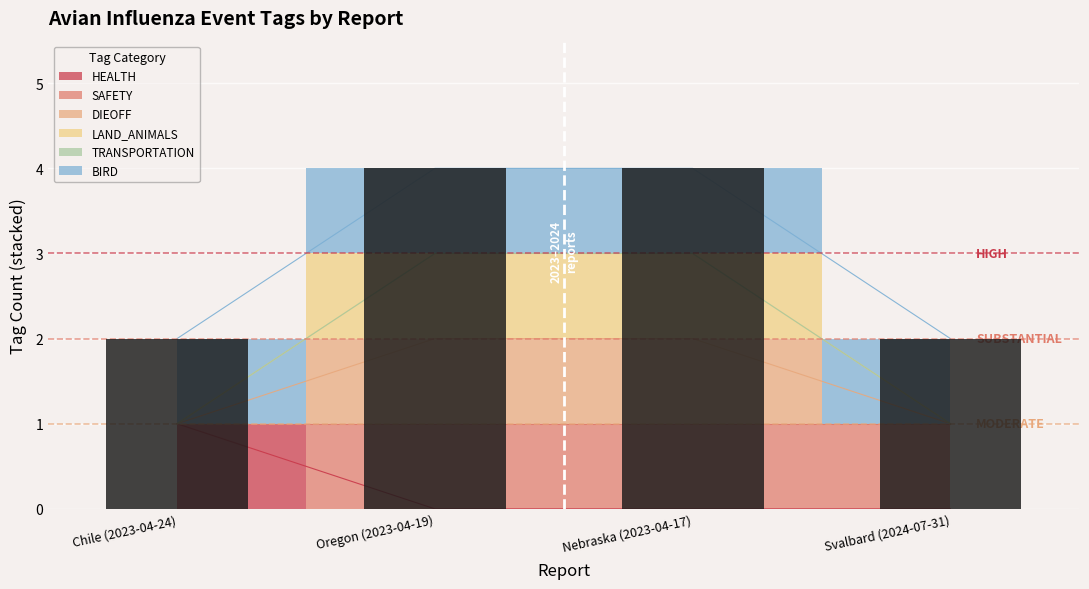

List the labels in order of DIEOFF value, largest first.

Oregon (2023-04-19), Nebraska (2023-04-17), Chile (2023-04-24), Svalbard (2024-07-31)